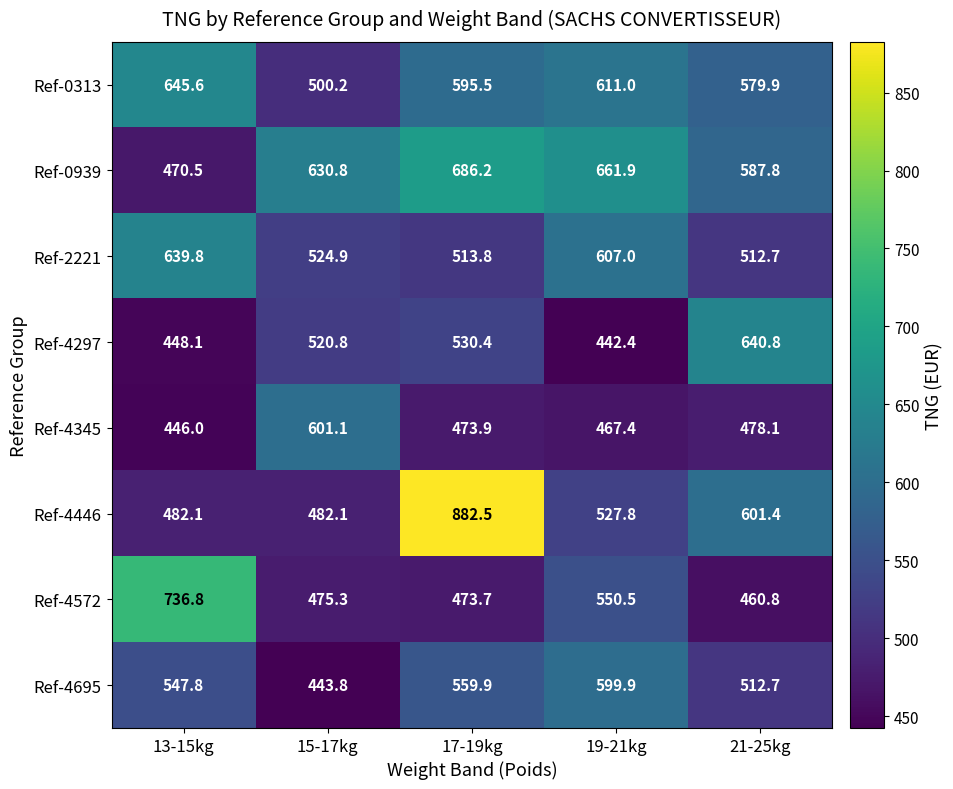

True or false: Ref-0313 has a value of 398.4 at 21-25kg.

False